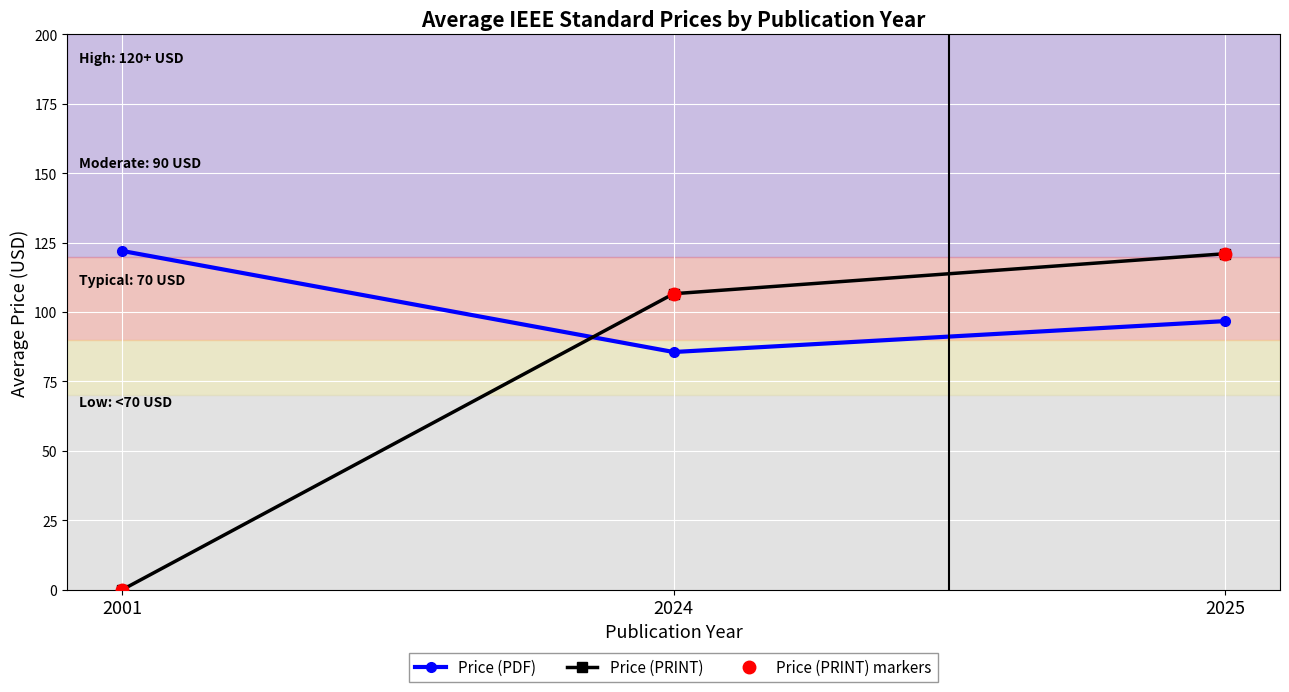

Reading left to right, what are all the values shown in this chart?

Price (PDF): 122.0	85.6	96.7
Price (PRINT): 0.0	106.6	121.0
Price (PRINT) markers: 0.0	106.6	121.0